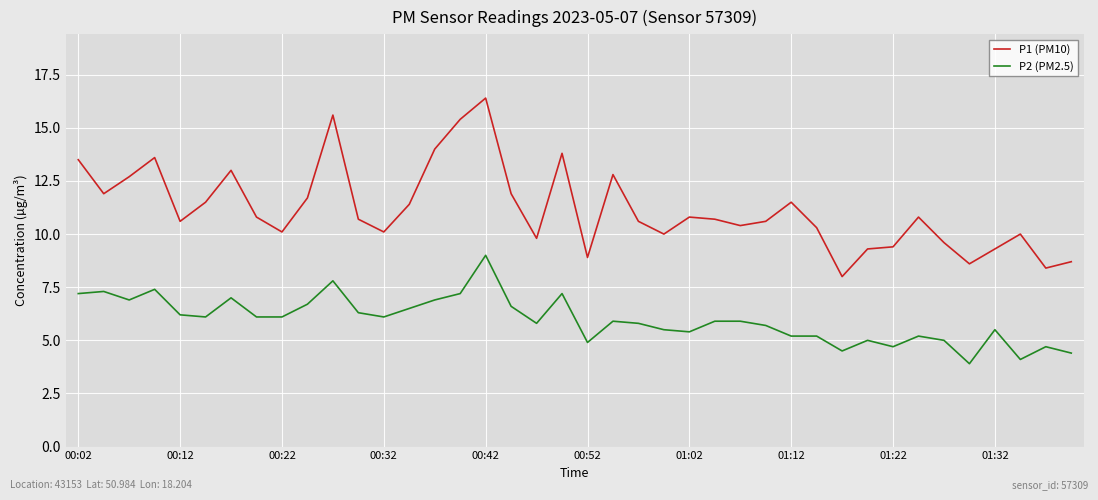

What is the difference between the maximum and minimum values in the P1 (PM10) series?

8.4